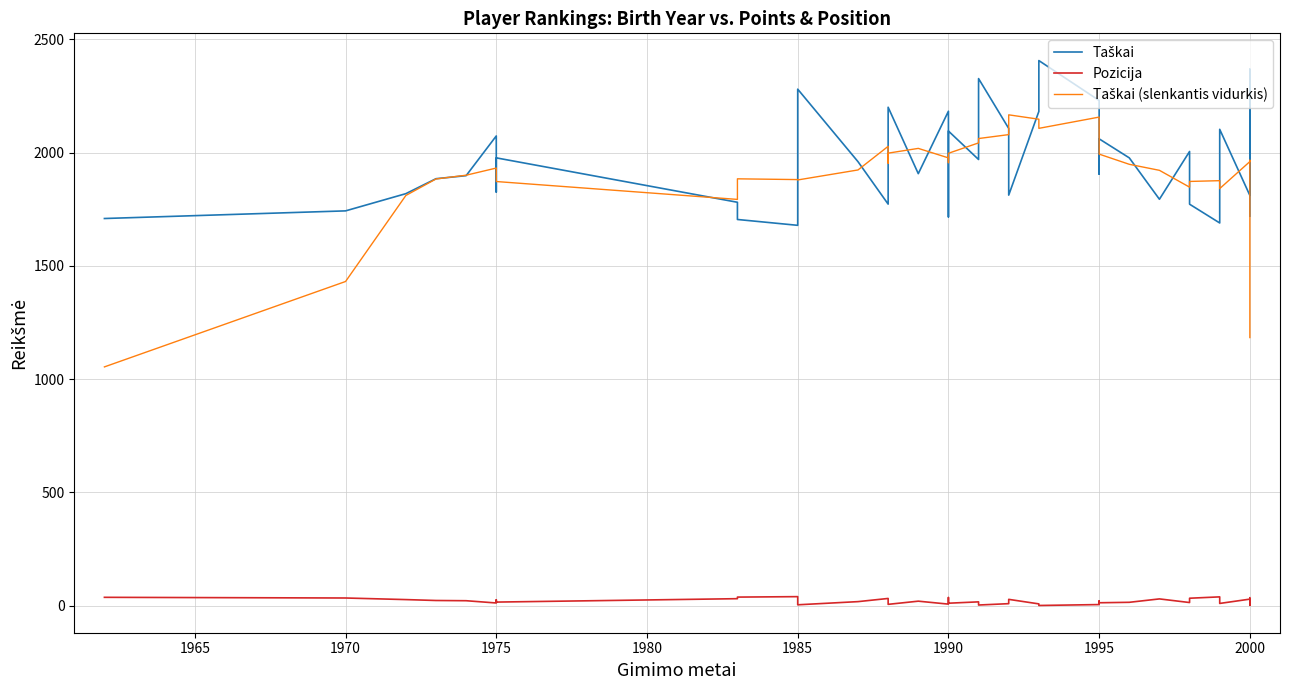

The Taškai series shows 1781.0 at 2000. True or false?

True